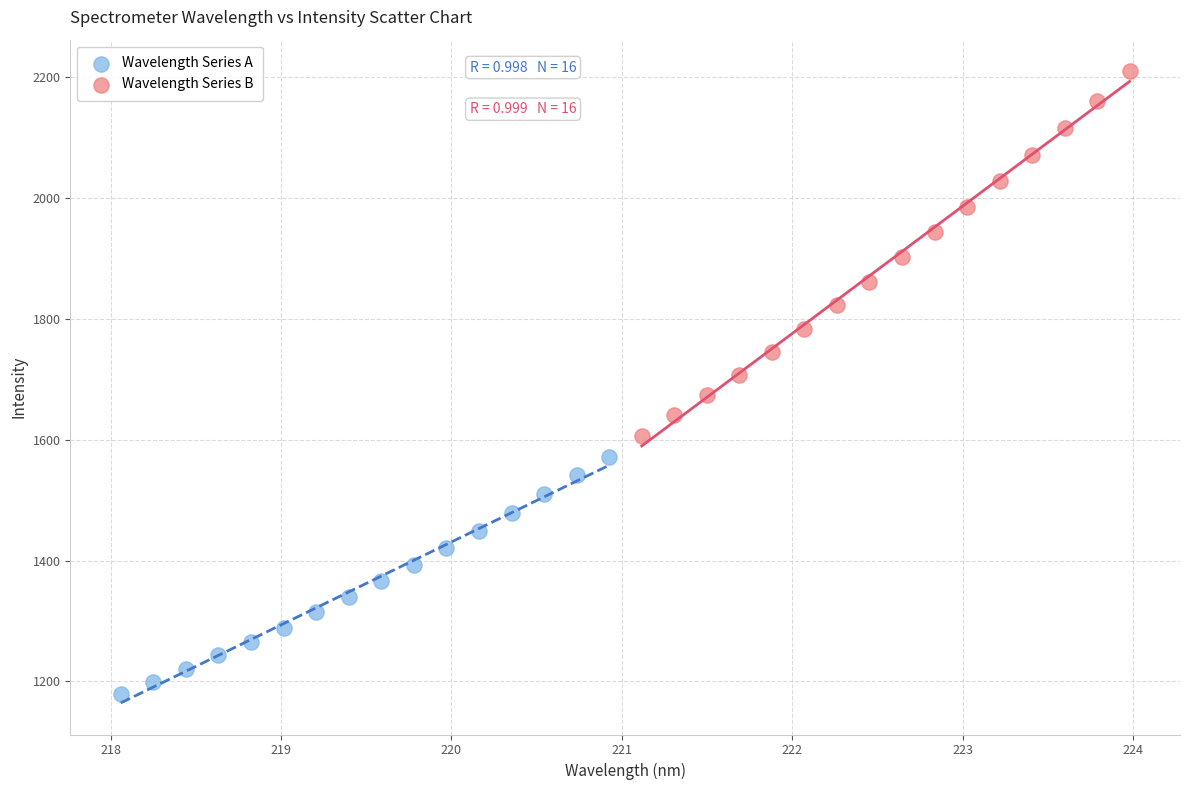

Which series contains the lowest Y value?

Wavelength Series A